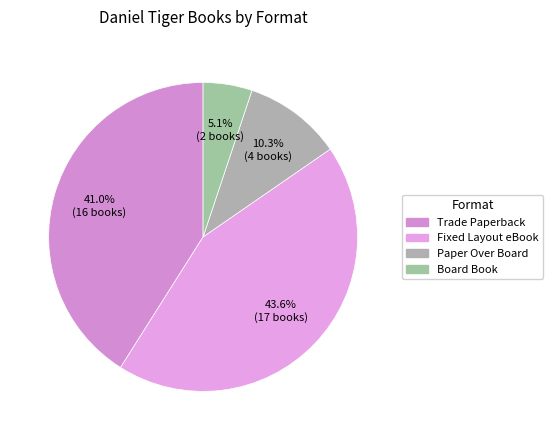

What percentage is the Board Book slice, to the nearest percent?

5%